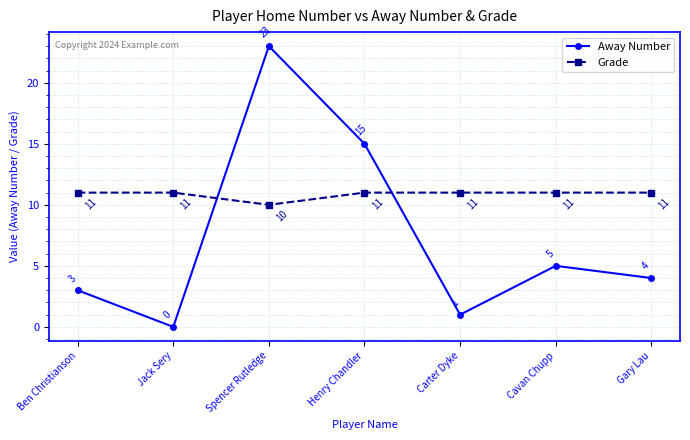

What is the greatest value displayed?

23